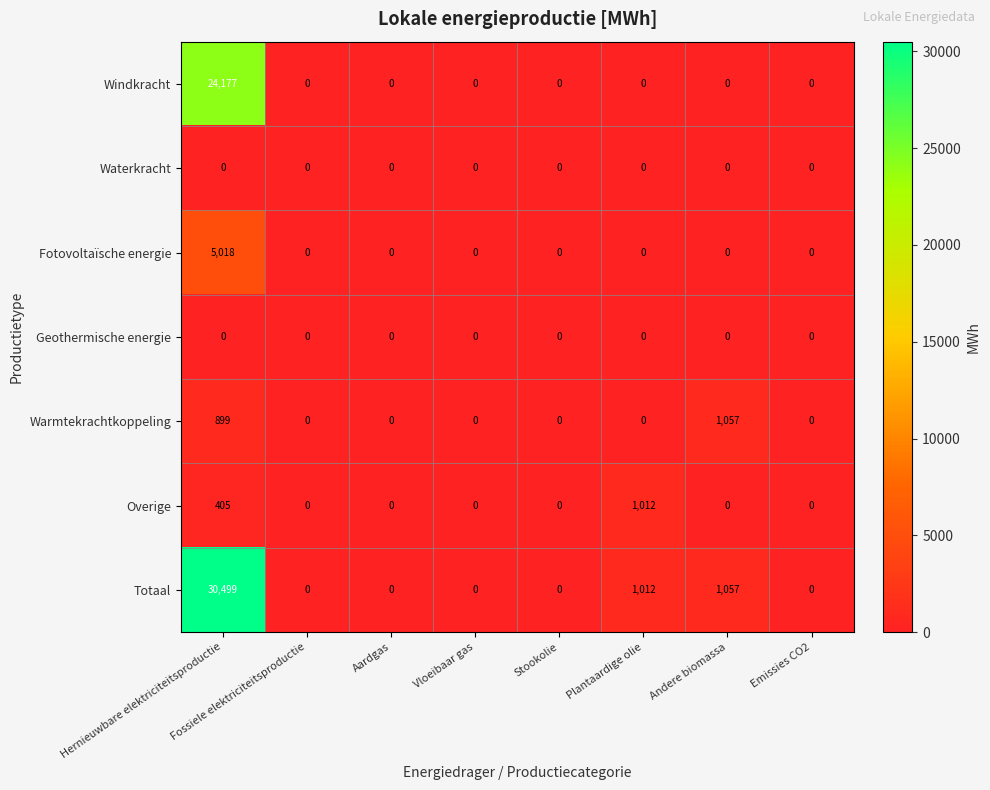

At which label is Totaal closest to 15249?

Andere biomassa